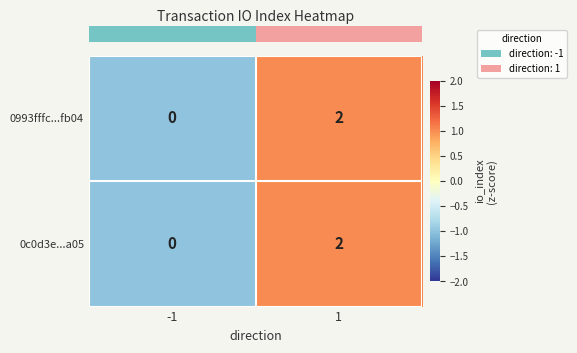

List the labels in order of 0993fffc...fb04 value, largest first.

1, -1